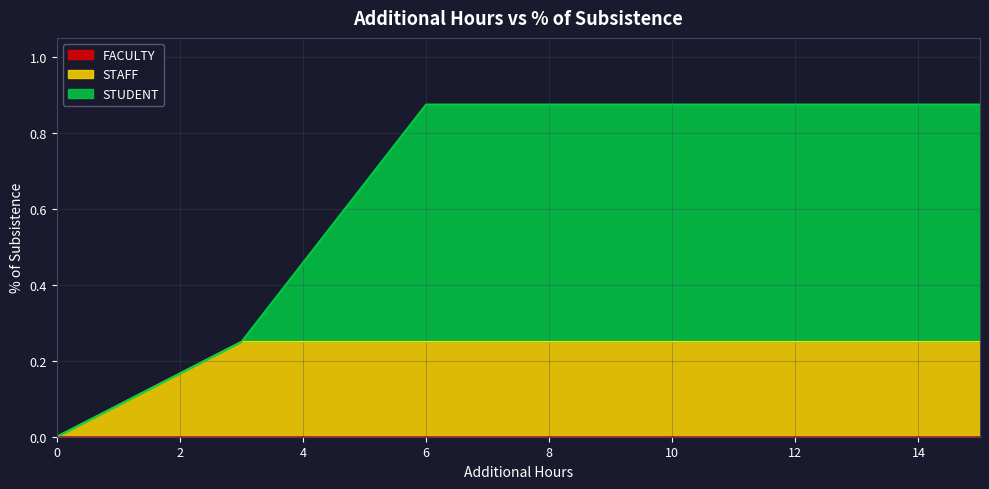

What is the difference between the highest and lowest values at 15?

0.6